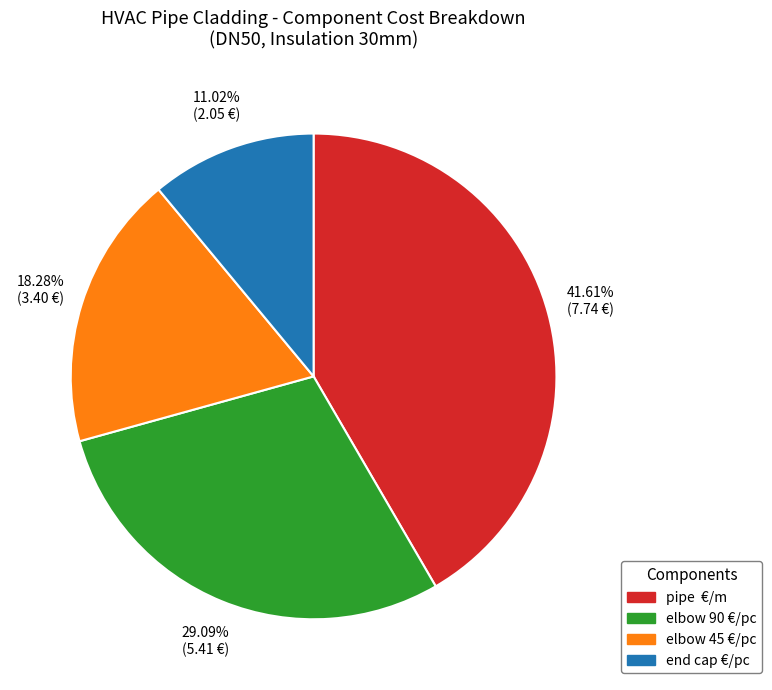

Does any single category account for the majority?

No